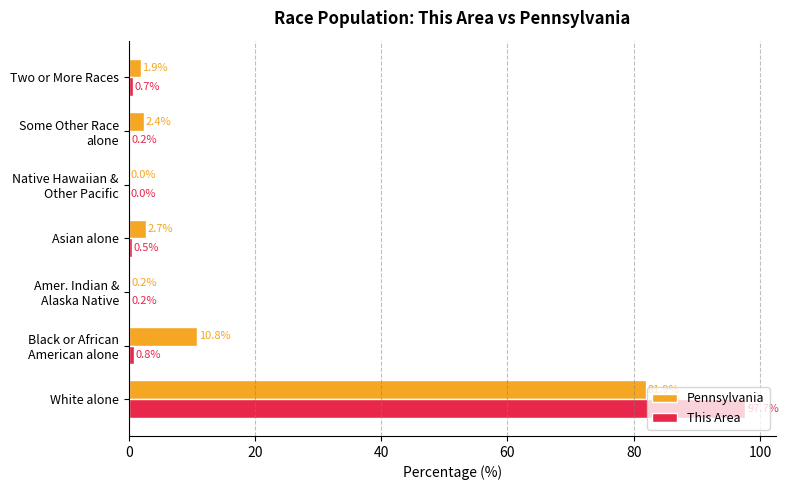

At which category is the sum across all series the highest?

White alone